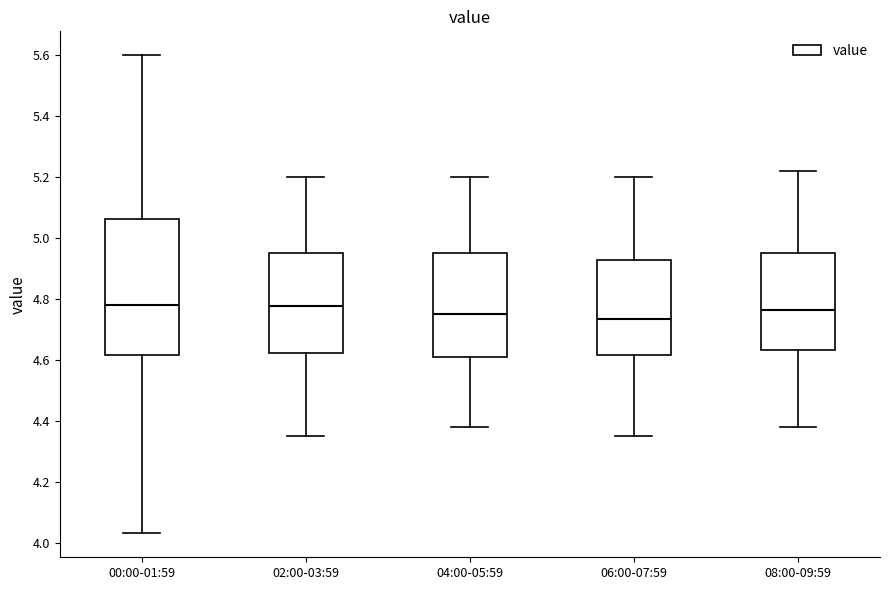

Reading left to right, read every box against the y-axis: the position of its median line, the range the box covers, and the ends of its whiskers. The values are not printed on the chart, so give them approximately, as read against the axis.

00:00-01:59: median 4.78, box 4.62 to 5.06, whiskers 4.04 to 5.60
02:00-03:59: median 4.78, box 4.62 to 4.96, whiskers 4.36 to 5.20
04:00-05:59: median 4.76, box 4.62 to 4.96, whiskers 4.38 to 5.20
06:00-07:59: median 4.74, box 4.62 to 4.92, whiskers 4.36 to 5.20
08:00-09:59: median 4.76, box 4.64 to 4.96, whiskers 4.38 to 5.22